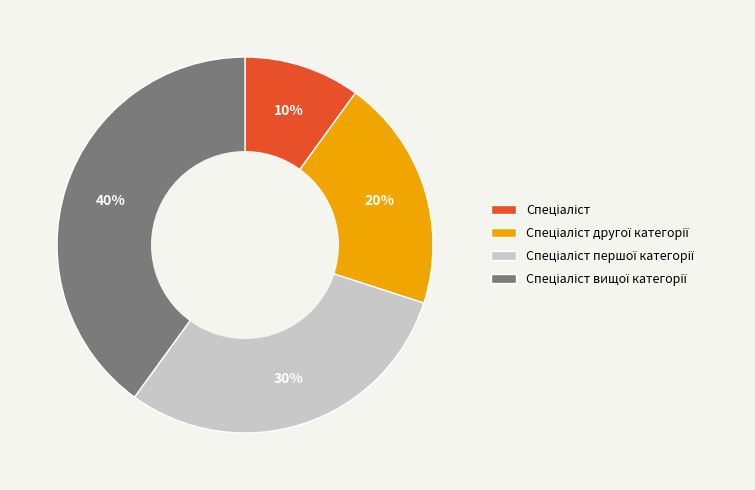

To the nearest percent, what is the average slice percentage?

25%